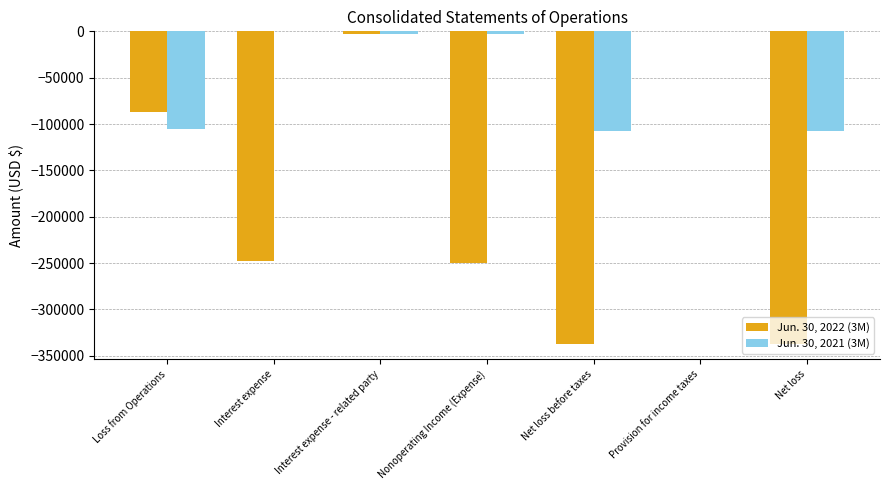

How many data points in Jun. 30, 2022 (3M) are above -247602?

3